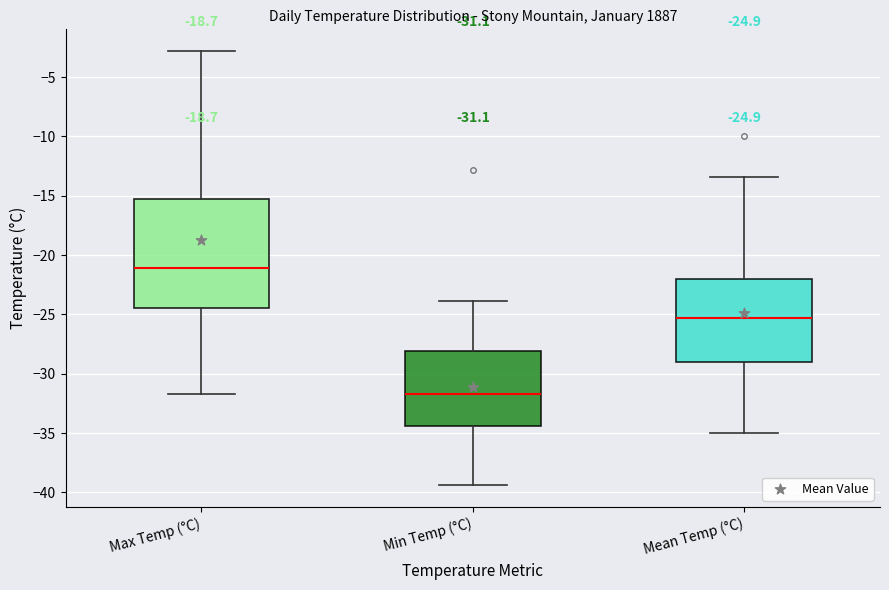

Comparing the boxes themselves (not the whiskers), which one is the tallest?

Max Temp (°C)